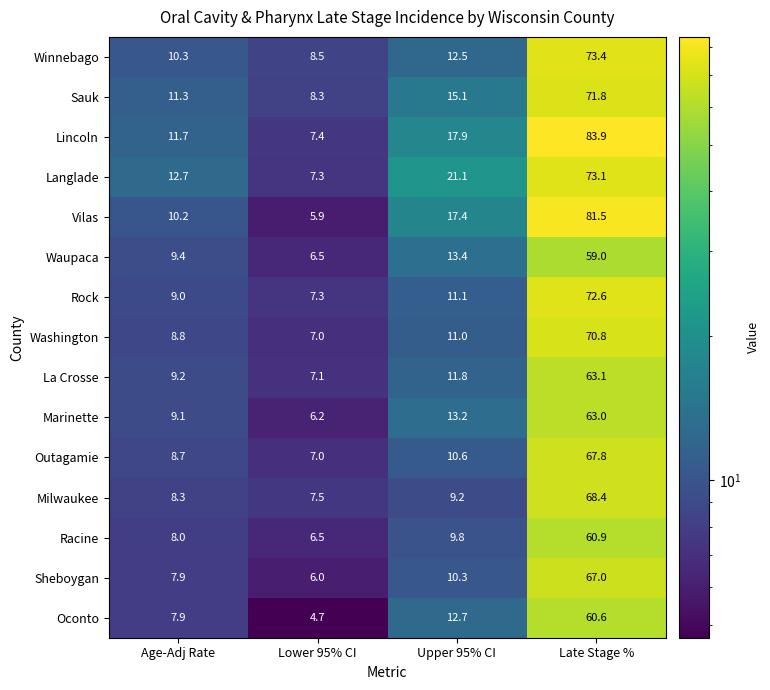

What is the difference between the maximum and minimum values in the Oconto series?

55.9